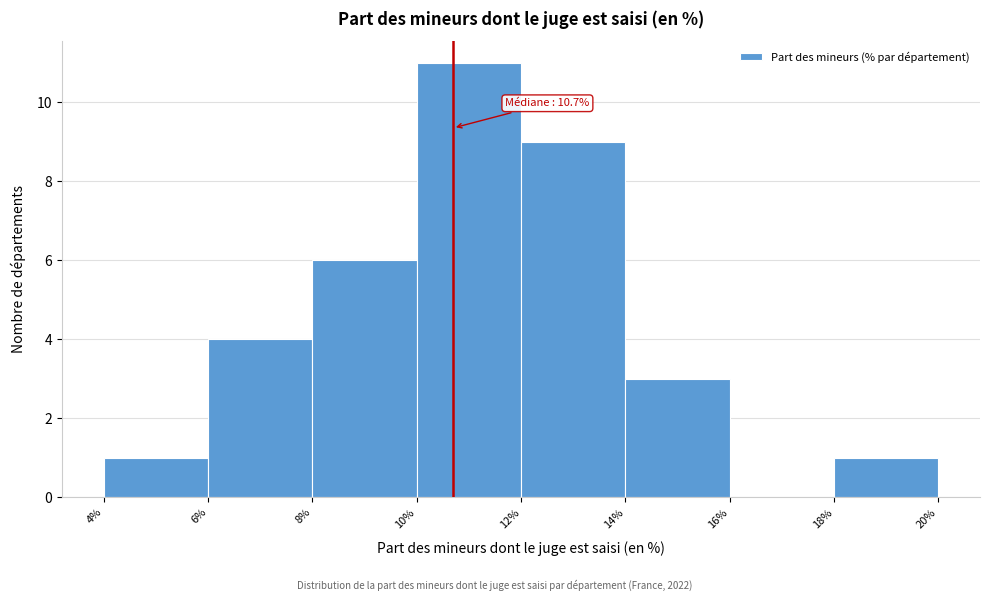

Over which range of the x-axis is the bar tallest?

10% to 12%